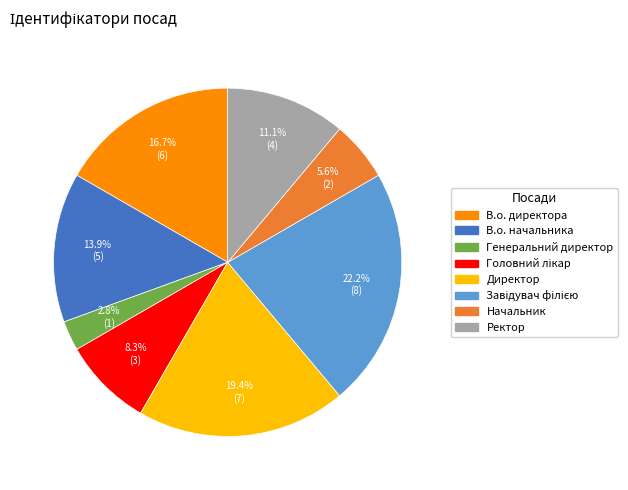

What portion of the pie excludes Директор?

80.6%